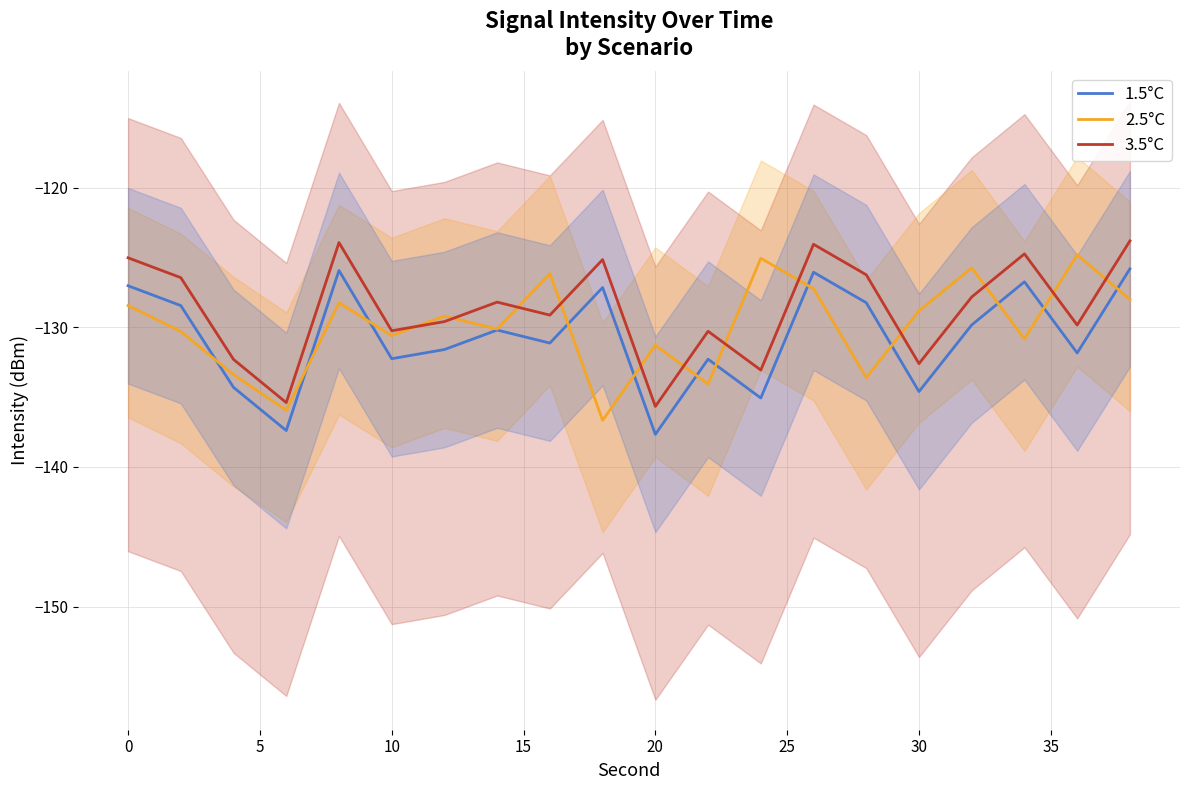

True or false: 3.5°C and 1.5°C intersect in this chart.

False